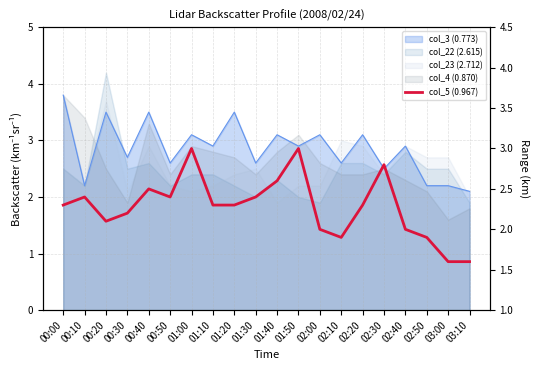

How many lines are shown in the chart?

1